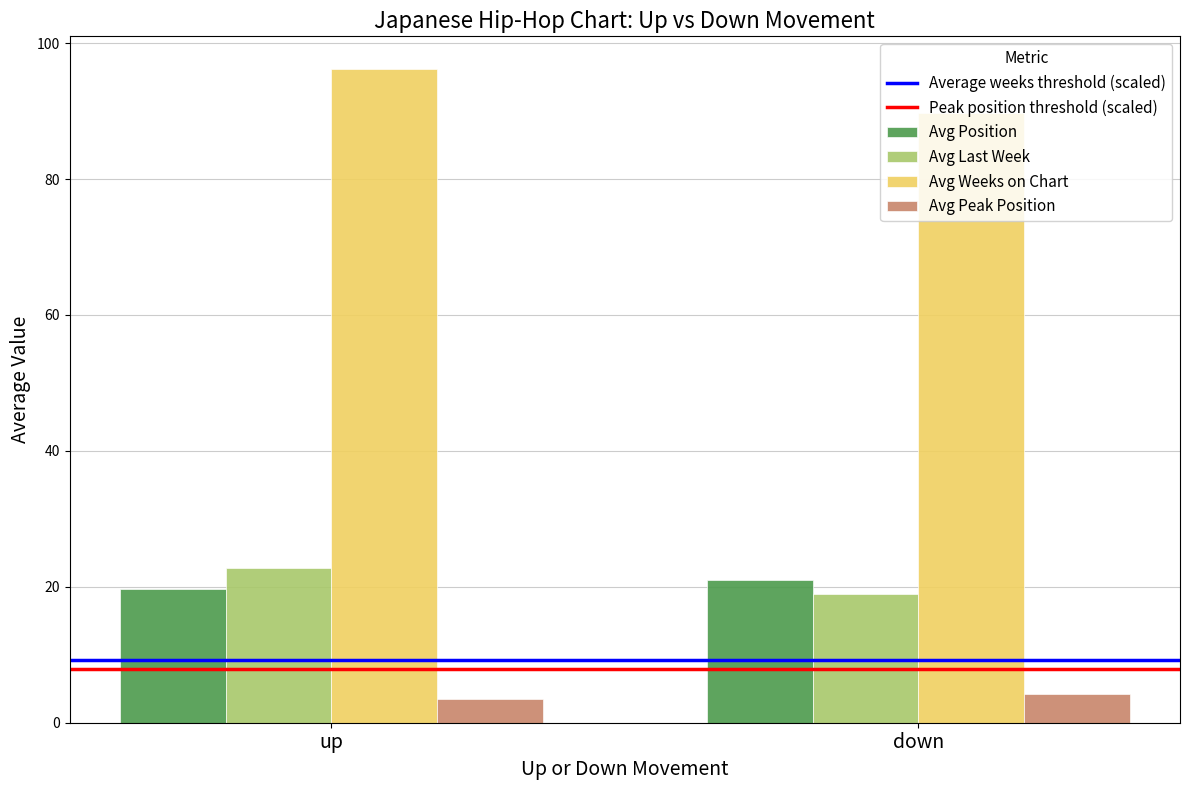

What is the label of the 2nd bar from the right?

up